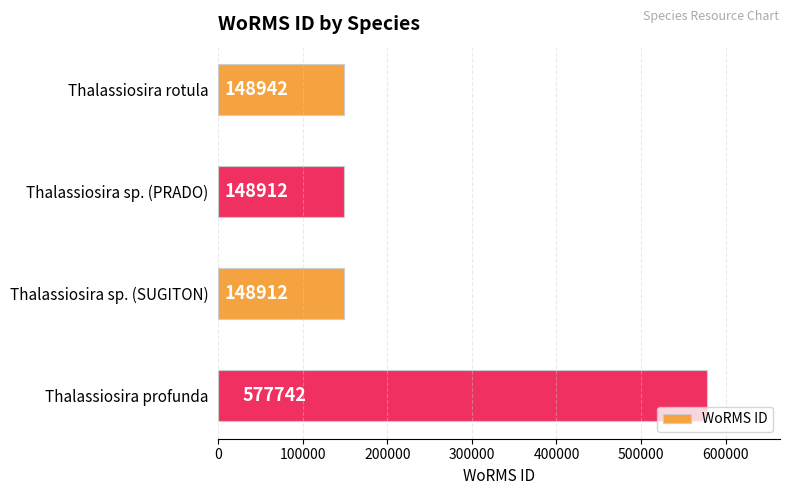

What position from the top is Thalassiosira rotula?

1